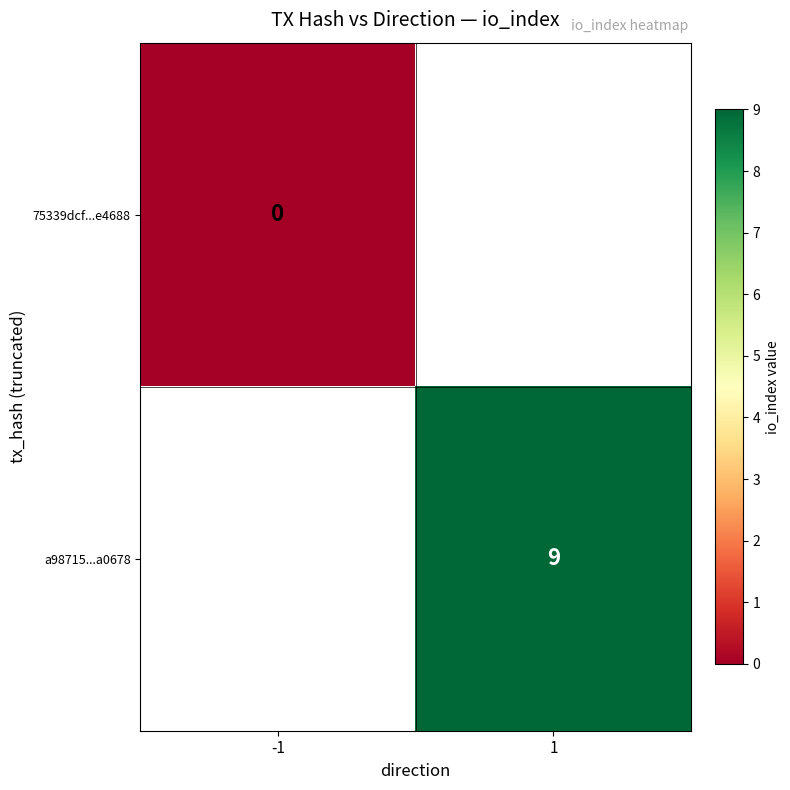

What is the maximum value shown in the chart?

9.0